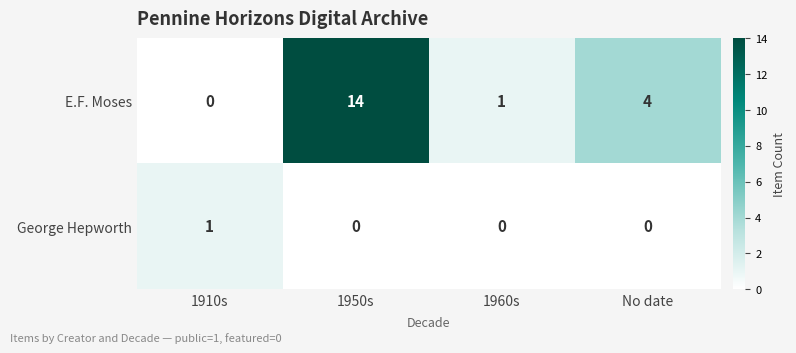

True or false: George Hepworth has a value of 0 at No date.

True